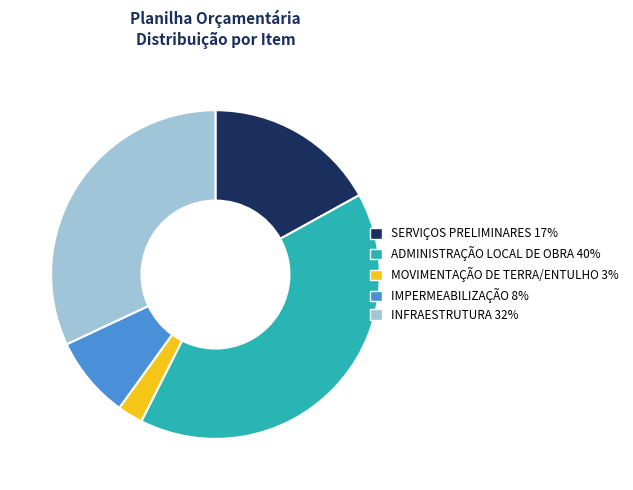

Is it true that ADMINISTRAÇÃO LOCAL DE OBRA is 40% of the pie?

True